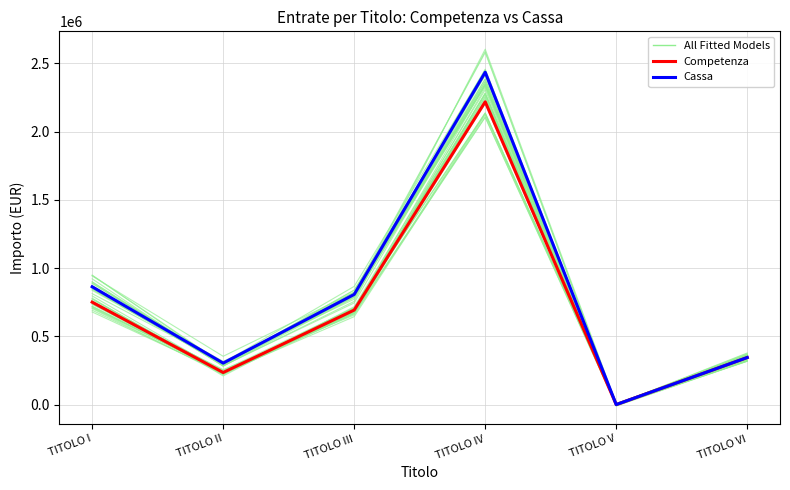

What is the label of the 1st point from the left?

TITOLO I